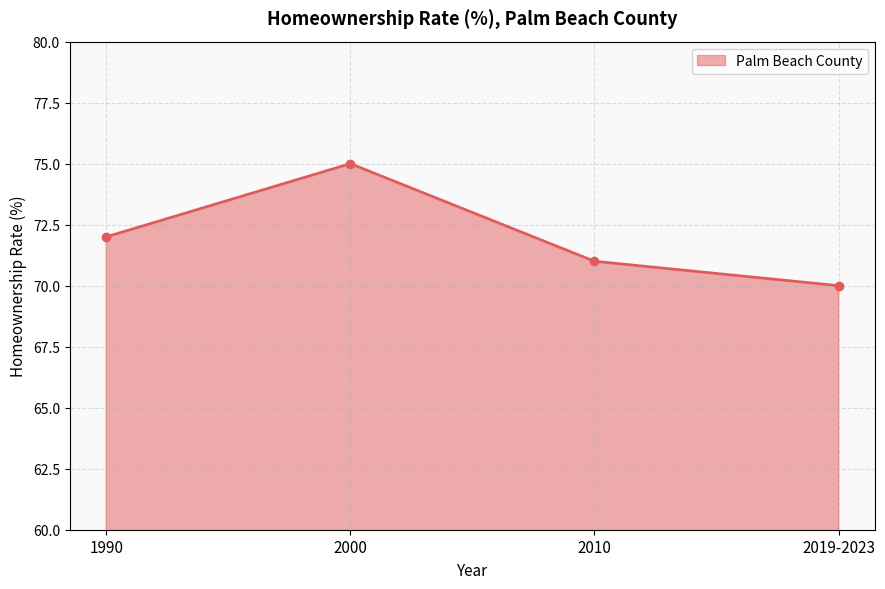

How many values are between 71 and 75?

3